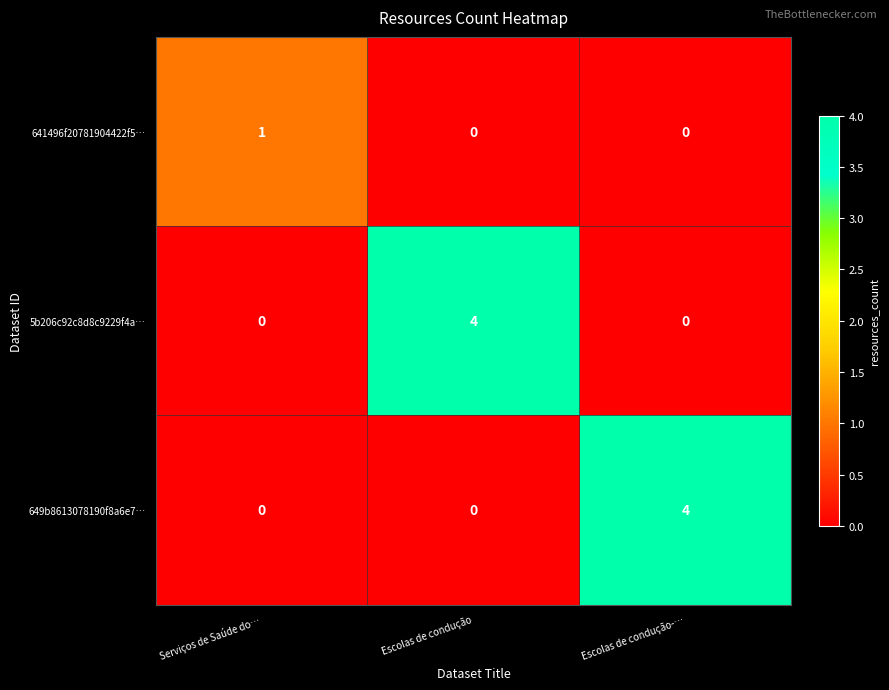

Is the value of 641496f20781904422f5… at Serviços de Saúde do… greater than the value of 5b206c92c8d8c9229f4a… at Serviços de Saúde do…?

Yes